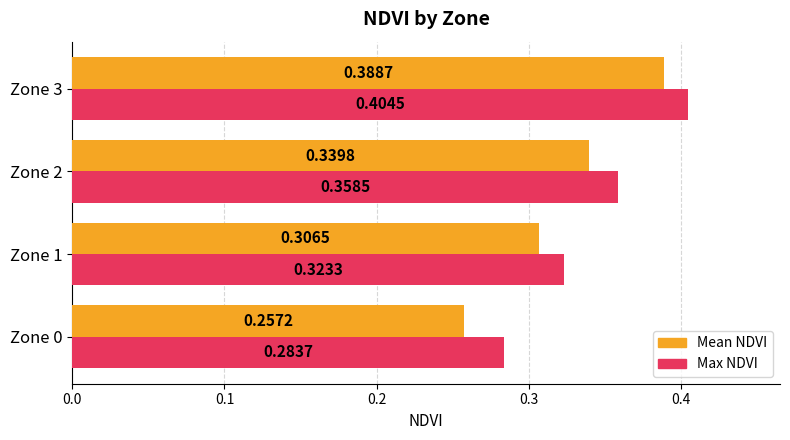

List the series in order of their overall mean, lowest first.

Mean NDVI, Max NDVI